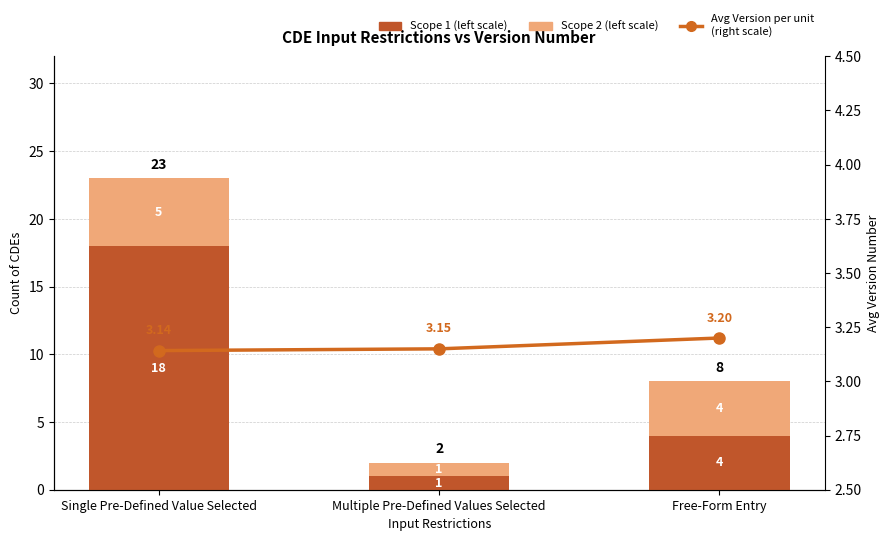

What is the spread (max minus min) of values at Multiple Pre-Defined Values Selected?

2.1